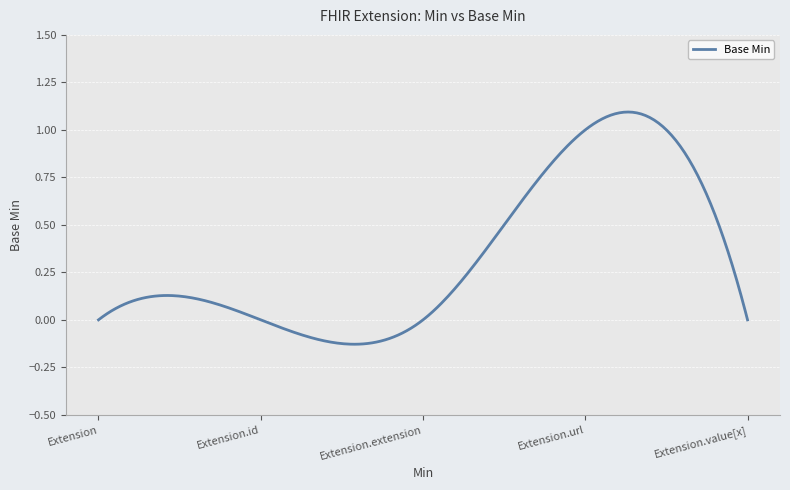

At which category does the data reach its first local peak?

Extension.url